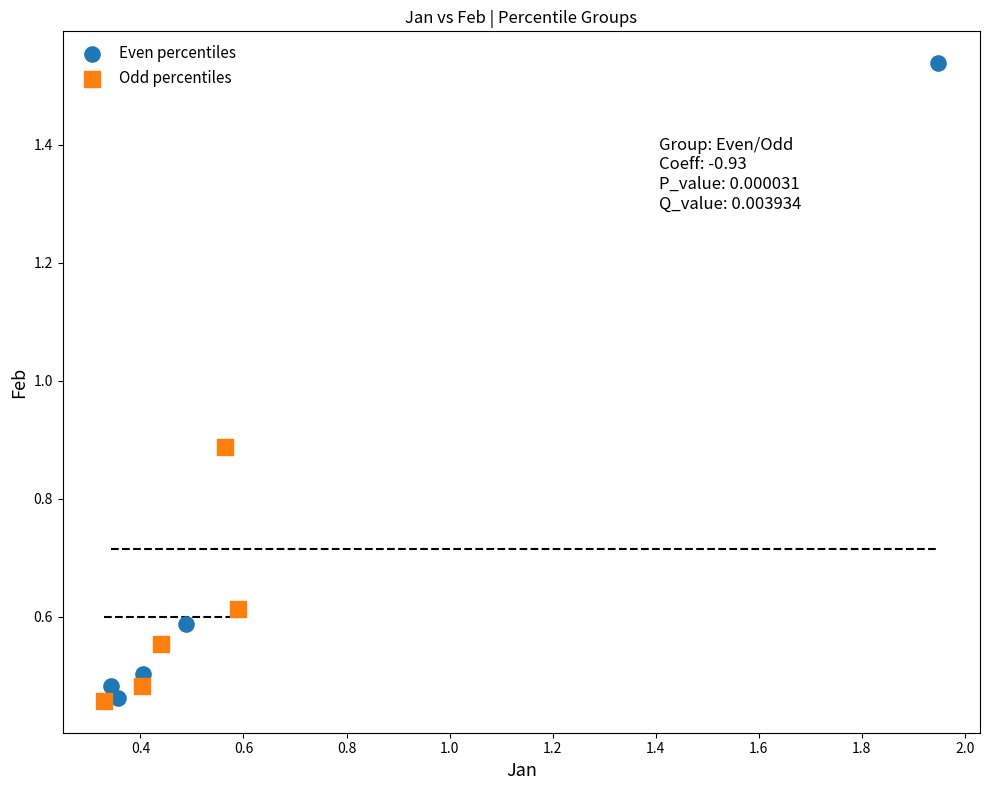

Which series has the widest spread of Y values?

Even percentiles